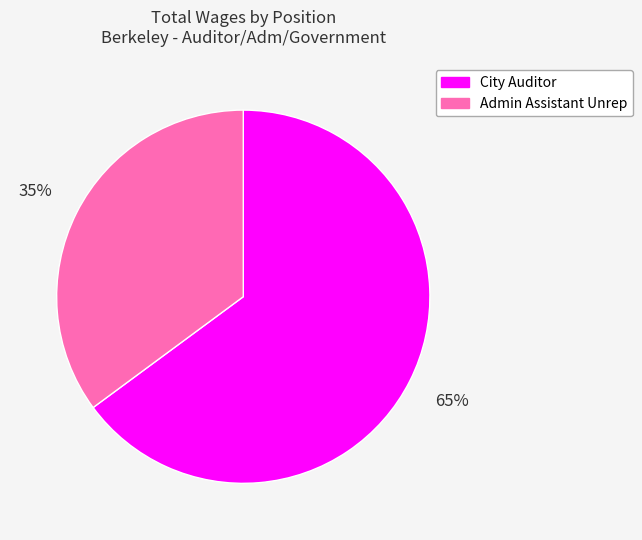

Combined, do Admin Assistant Unrep and City Auditor account for over 50%?

Yes